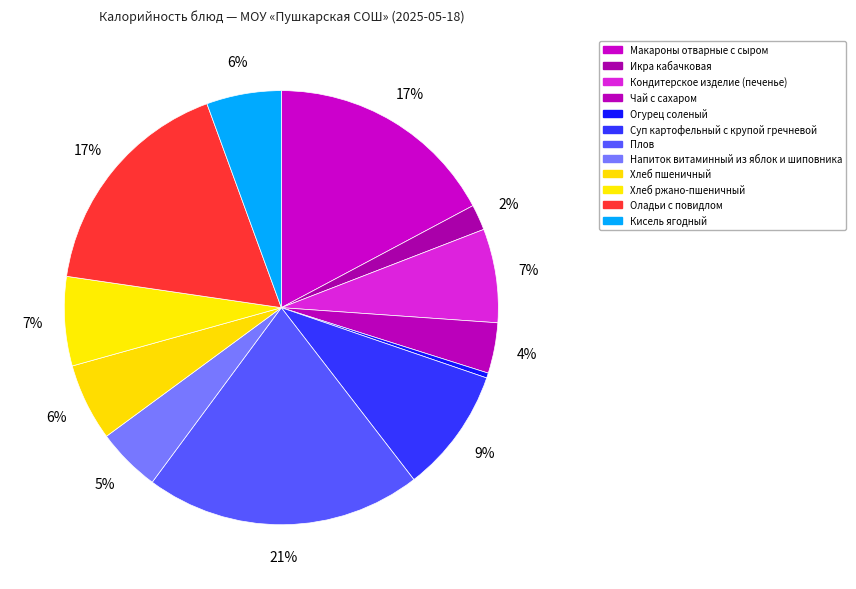

The Суп картофельный с крупой гречневой slice represents 2% of the pie. True or false?

False